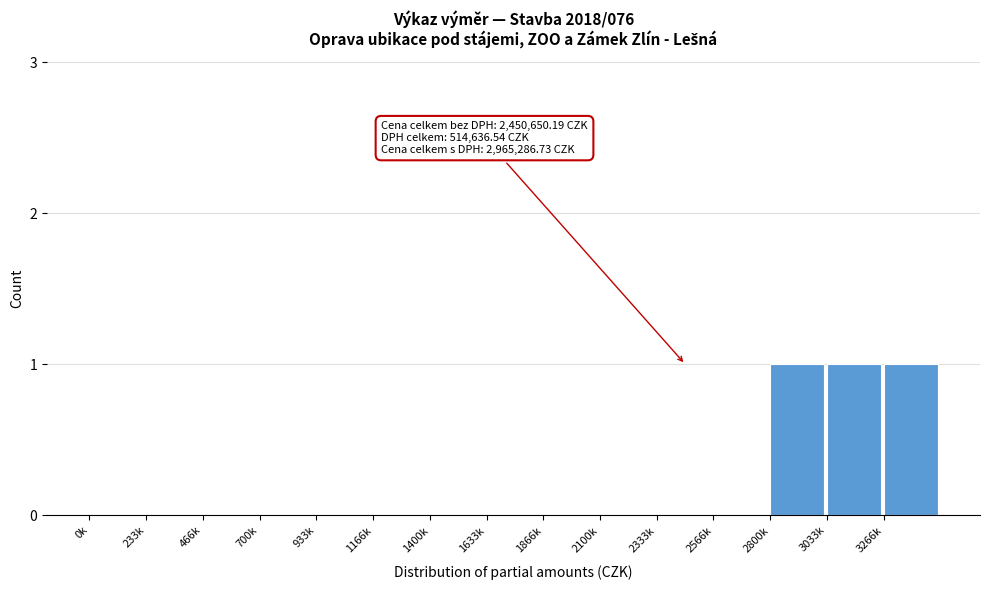

Reading left to right, list all the values displayed in this chart.

0k=0	233k=0	466k=0	700k=0	933k=0	1166k=0	1400k=0	1633k=0	1866k=0	2100k=0	2333k=0	2566k=0	2800k=1	3033k=1	3266k=1